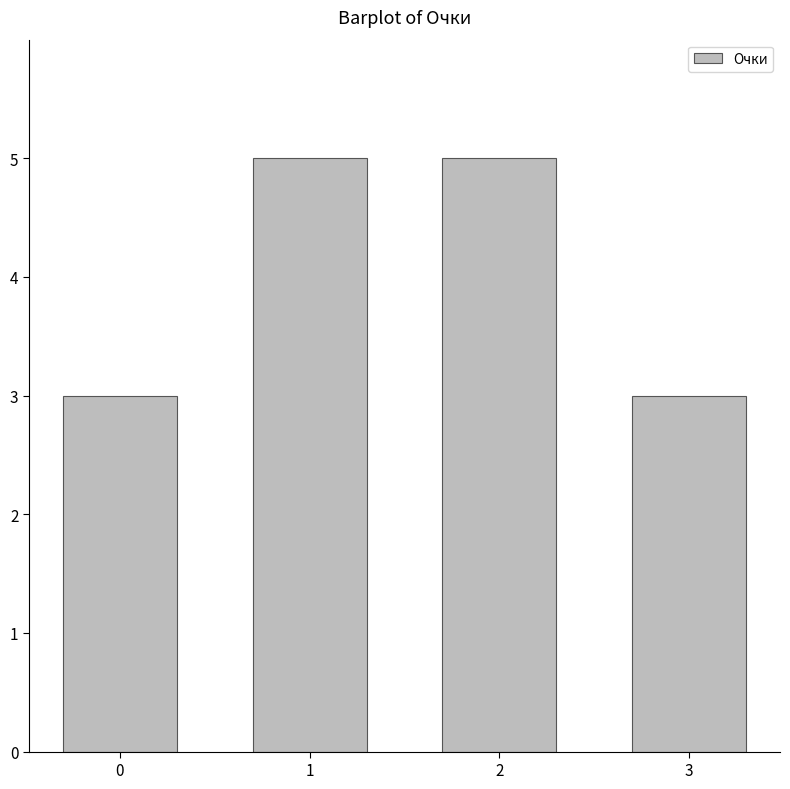

The chart shows a value of 5 at 2. True or false?

True